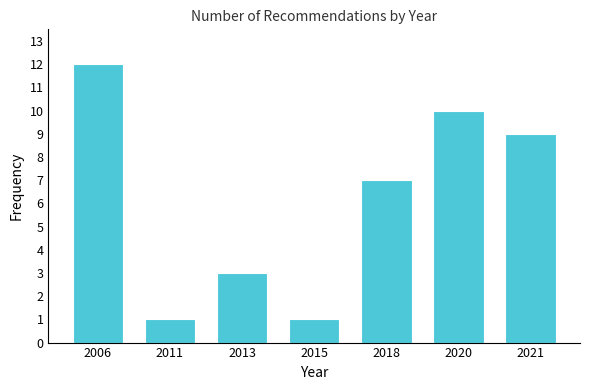

Reading left to right, what are all the values shown in this chart?

12	1	3	1	7	10	9